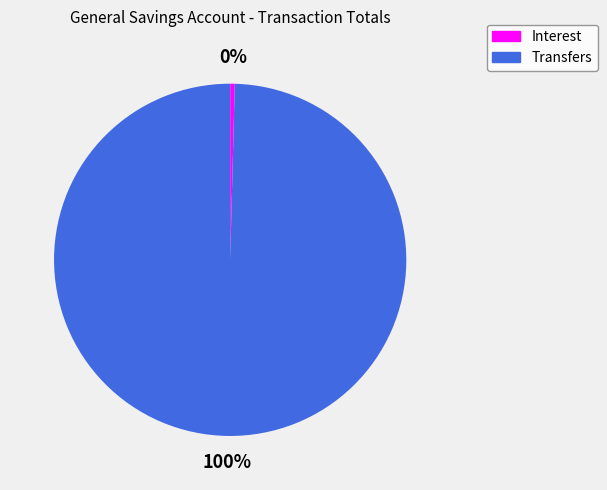

Which slice is the smallest?

Interest